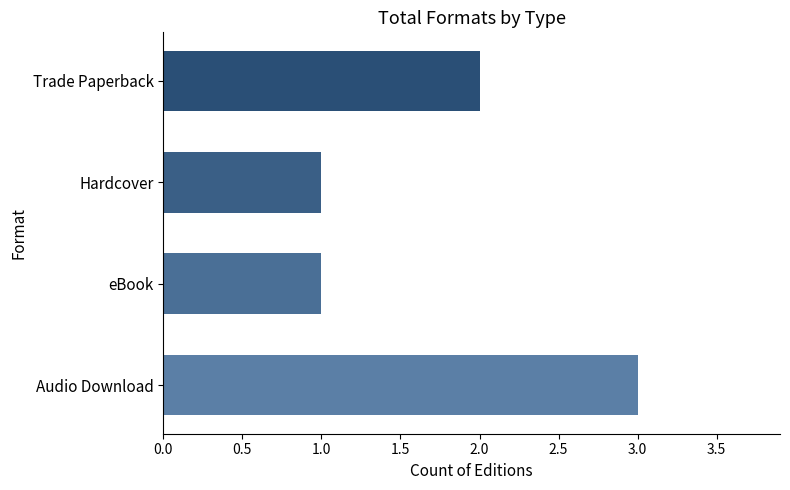

Approximately how many times larger is the value at eBook compared to Audio Download?

0.3